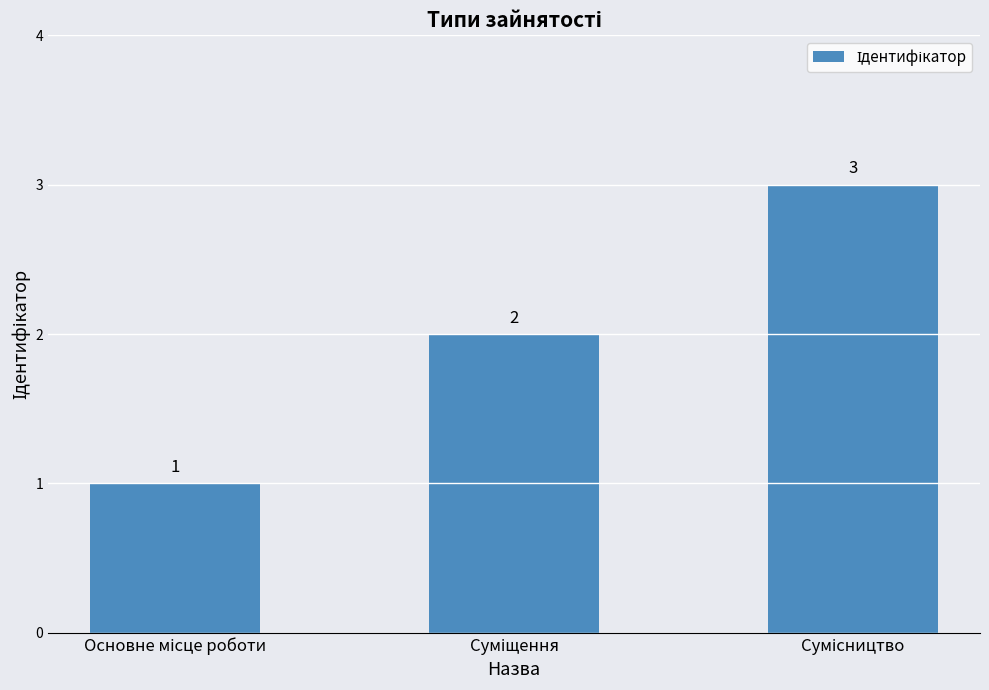

Count the values in the range 1 to 3.

3